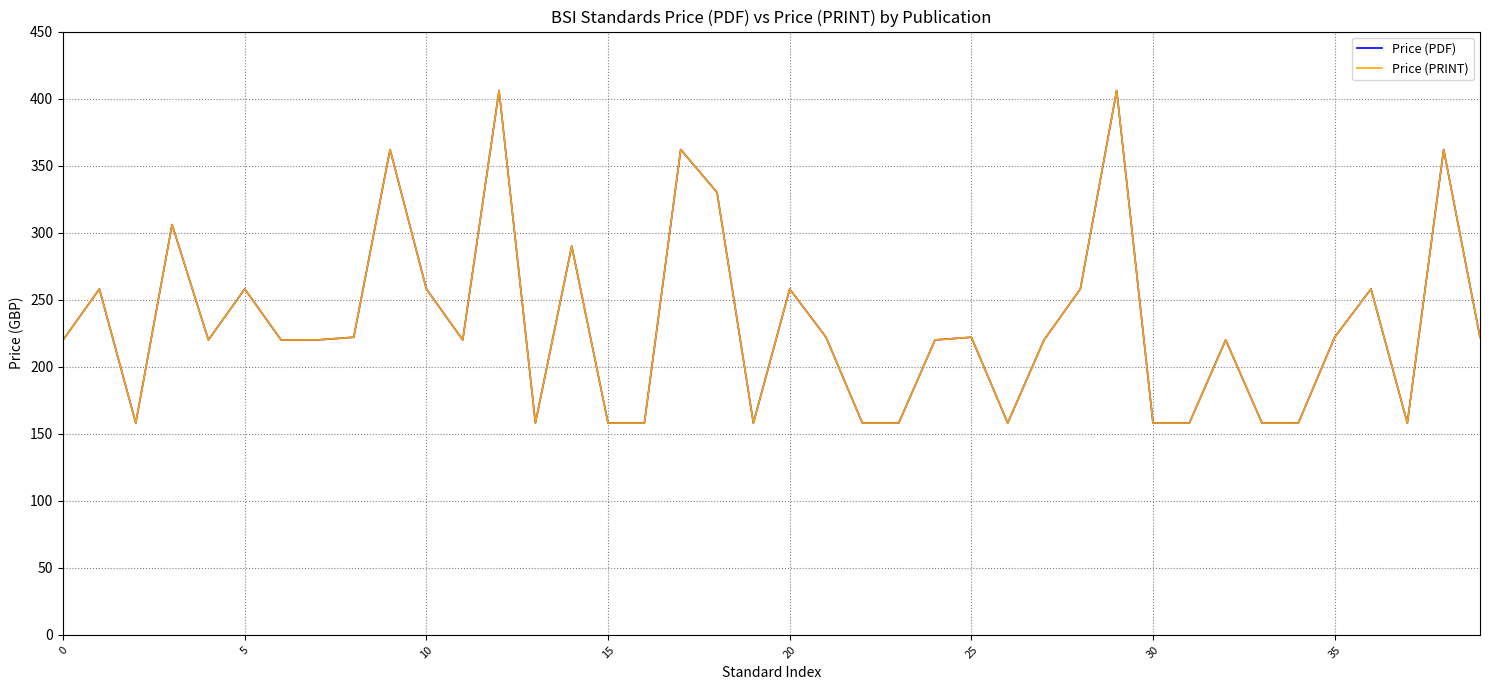

Does the chart have visible grid lines?

Yes